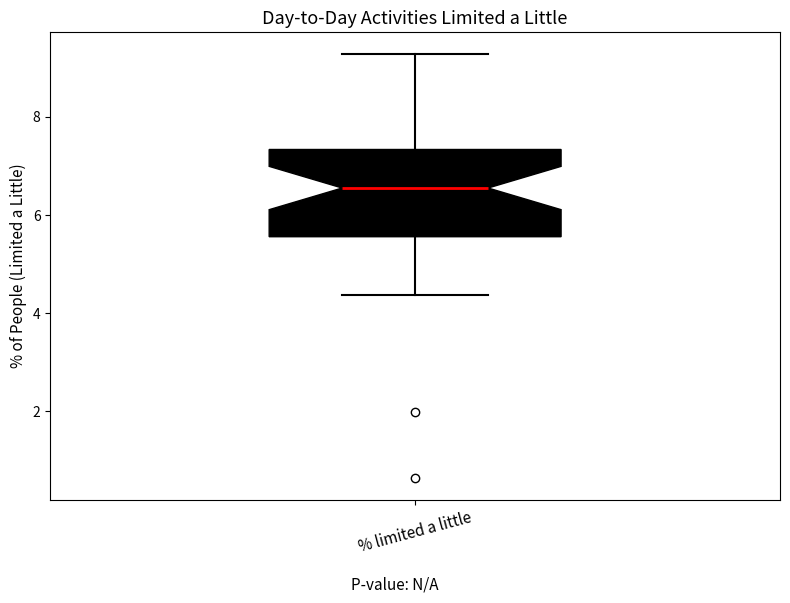

Read this box plot against the y-axis: the position of the median line, the range covered by the box, and the ends of both whiskers. The values are not printed on the chart, so give them approximately, as read against the axis.

median 6.6, box 5.6 to 7.4, whiskers 4.4 to 9.2